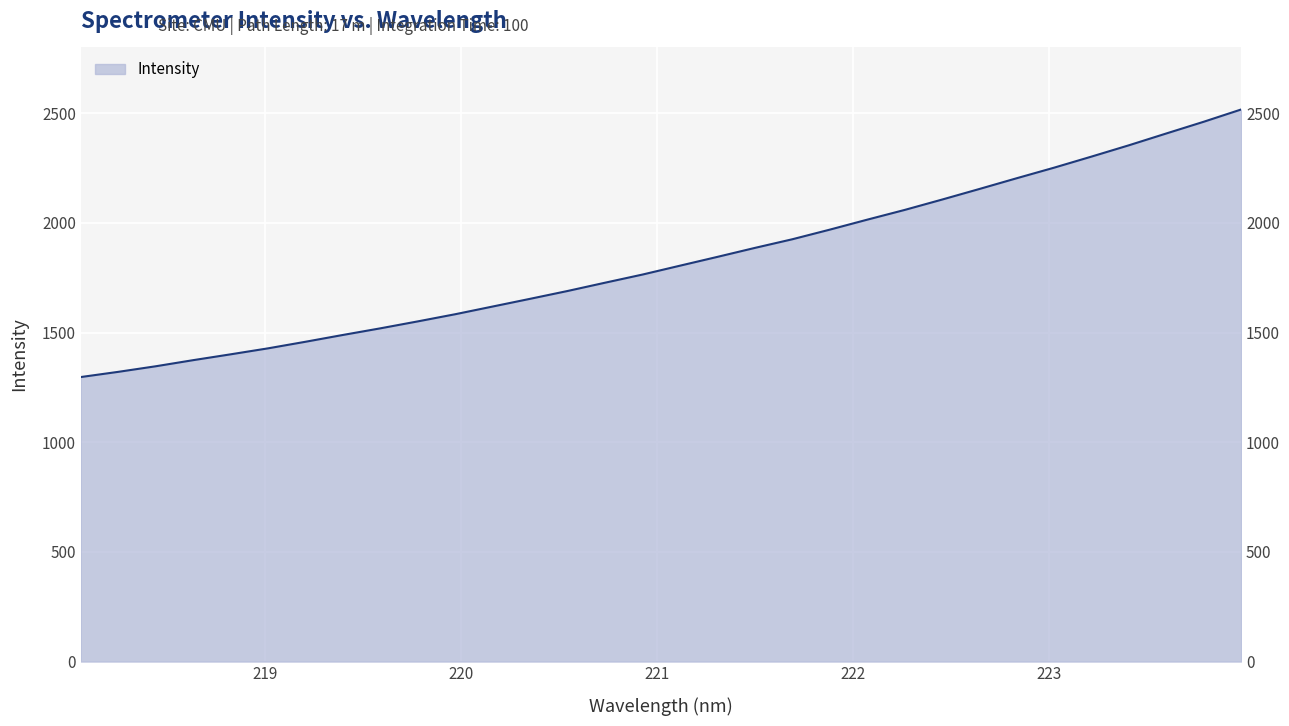

What is the difference between the values at 220.1623 and 221.1174?

186.1